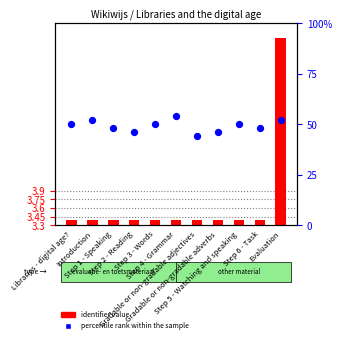

Which series has the widest spread of Y values?

identifier value